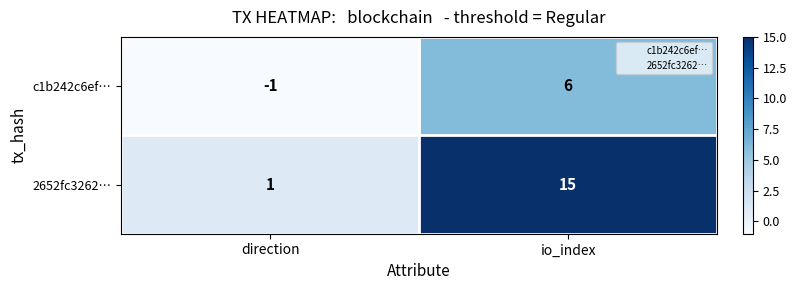

The value of 2652fc3262… at io_index is 20. True or false?

False